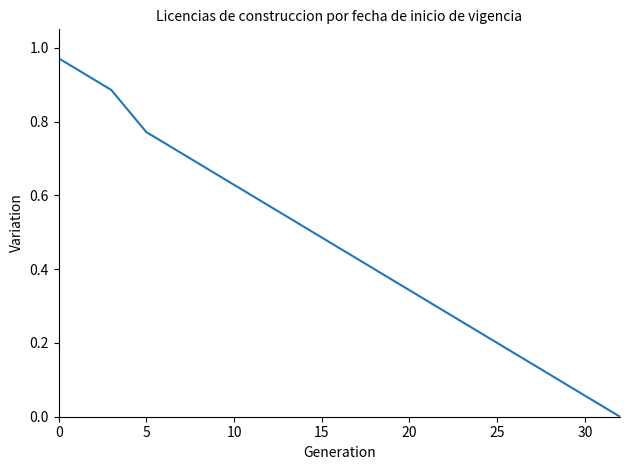

Is this an area chart (filled region under the line)?

No